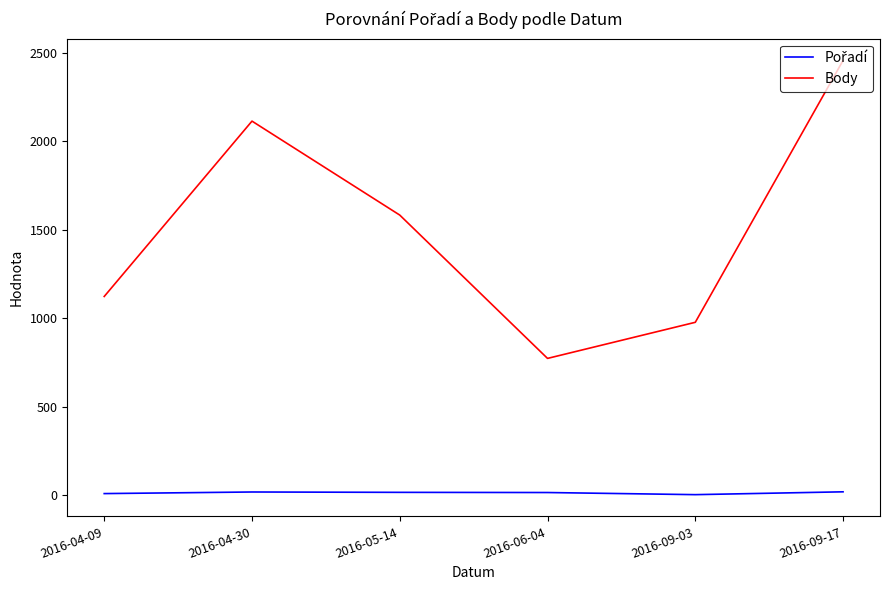

What is the maximum value shown in the chart?

2456